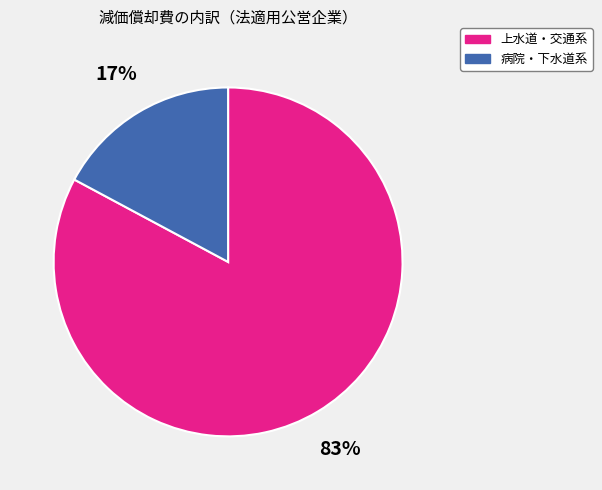

Is there any slice that represents more than half of the pie?

Yes